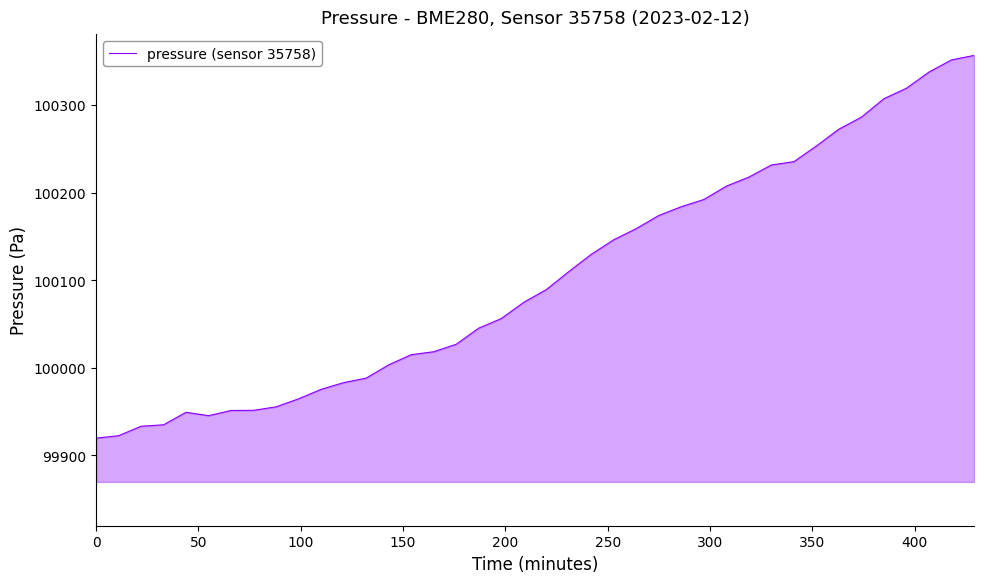

What is the maximum value shown in the chart?

100356.6